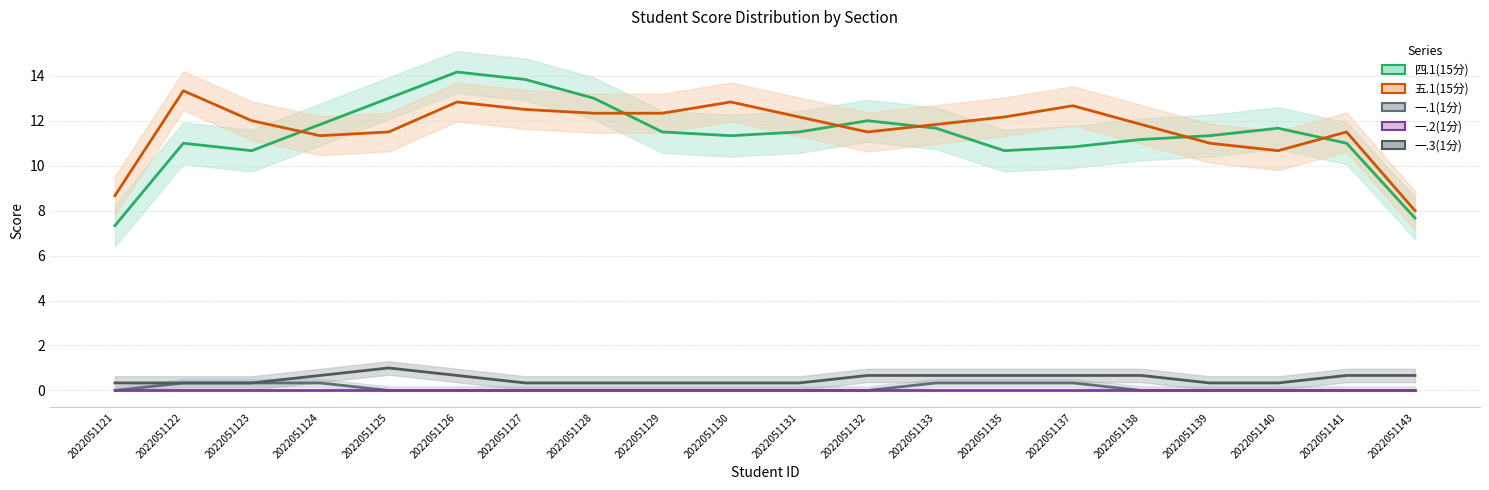

True or false: 一.2(1分) and 一.3(1分) intersect in this chart.

False